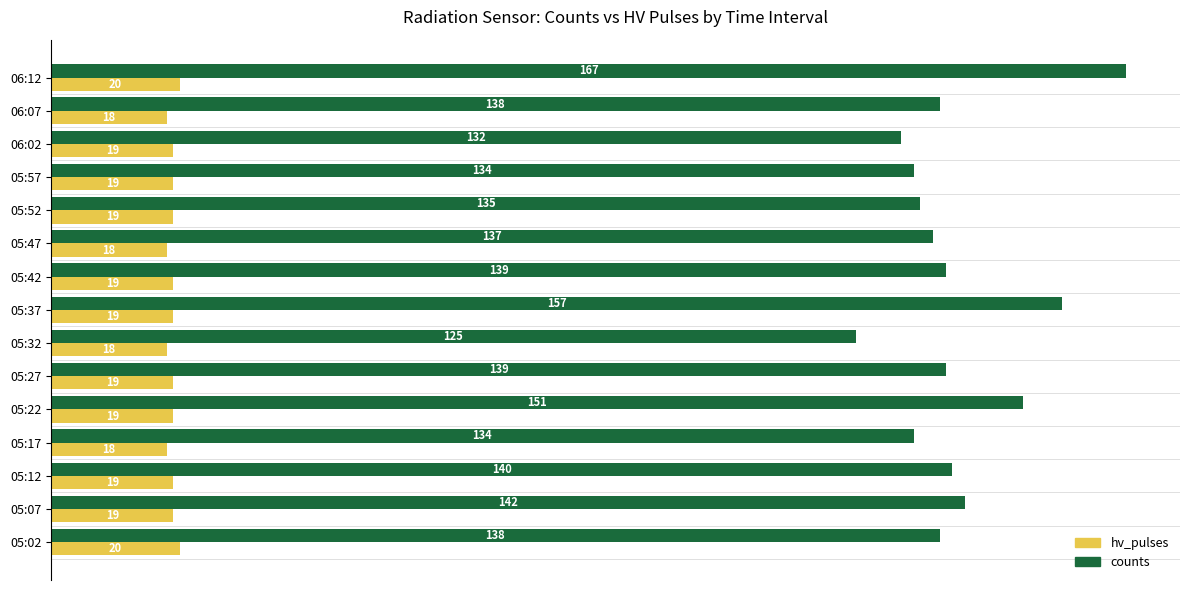

Where is counts nearest to the value 146?

05:07